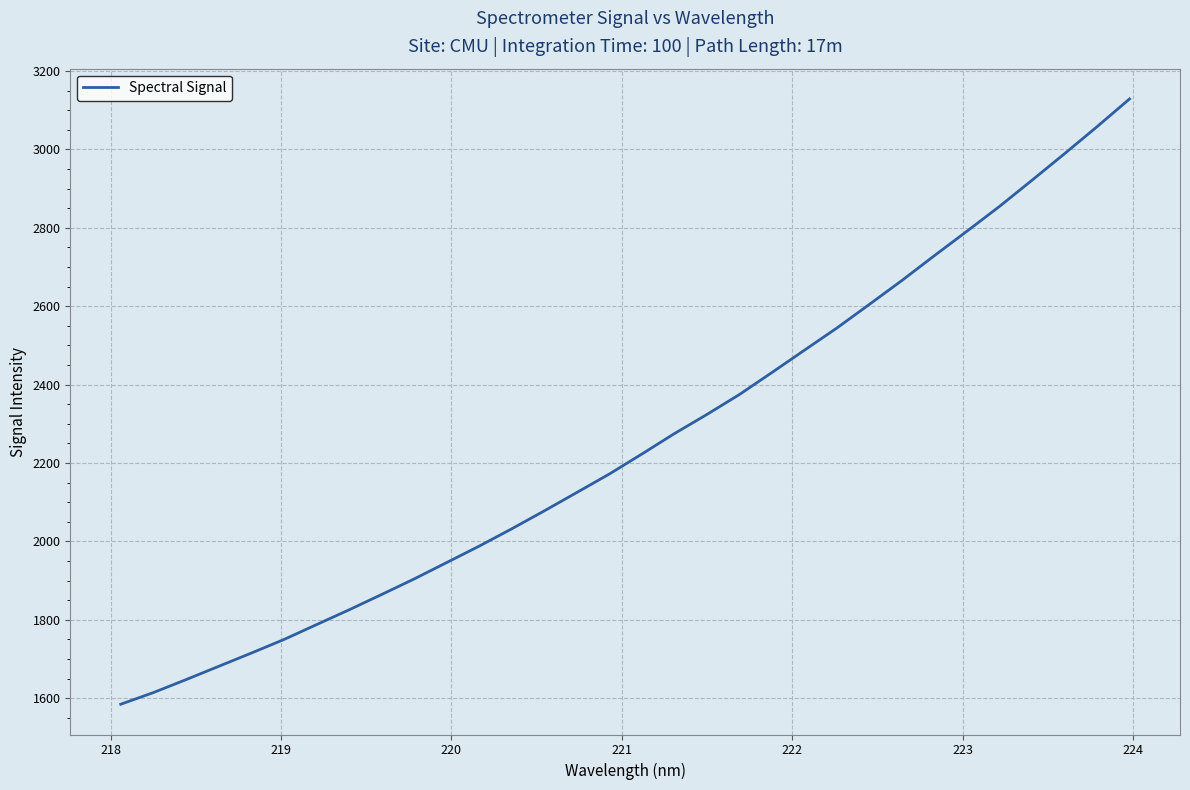

What is the smallest value displayed?

1584.4